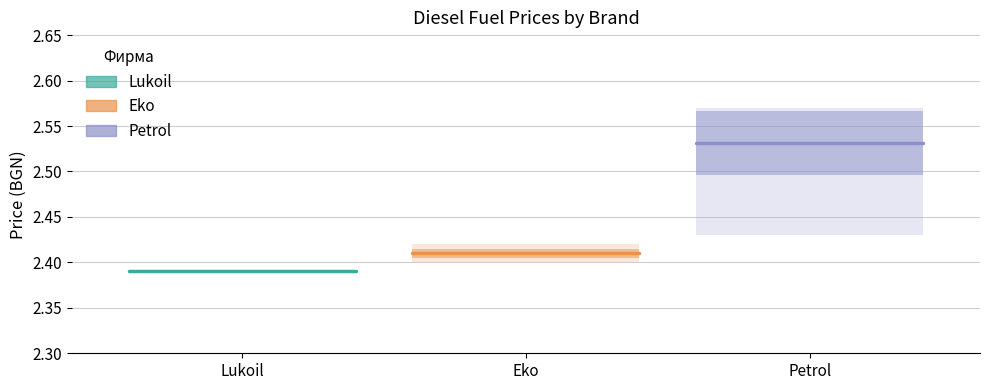

Rank the series by their maximum value, from highest to lowest.

Petrol, Eko, Lukoil